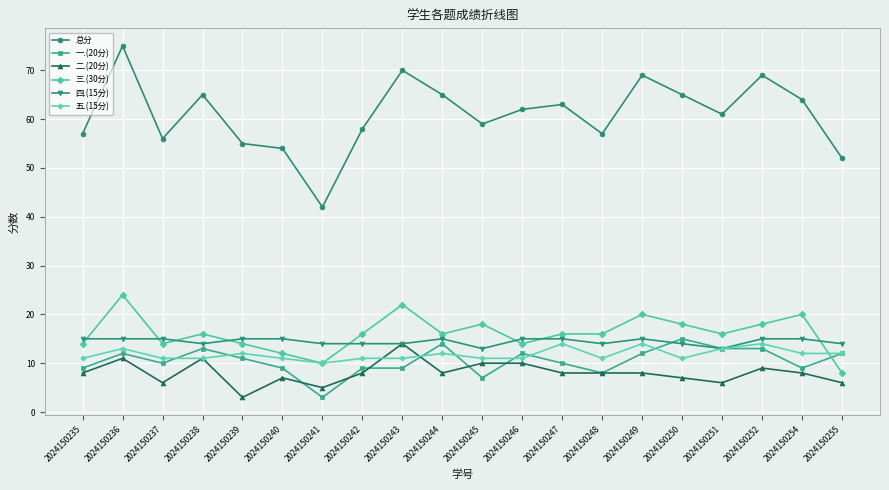

How many series are shown in this chart?

6